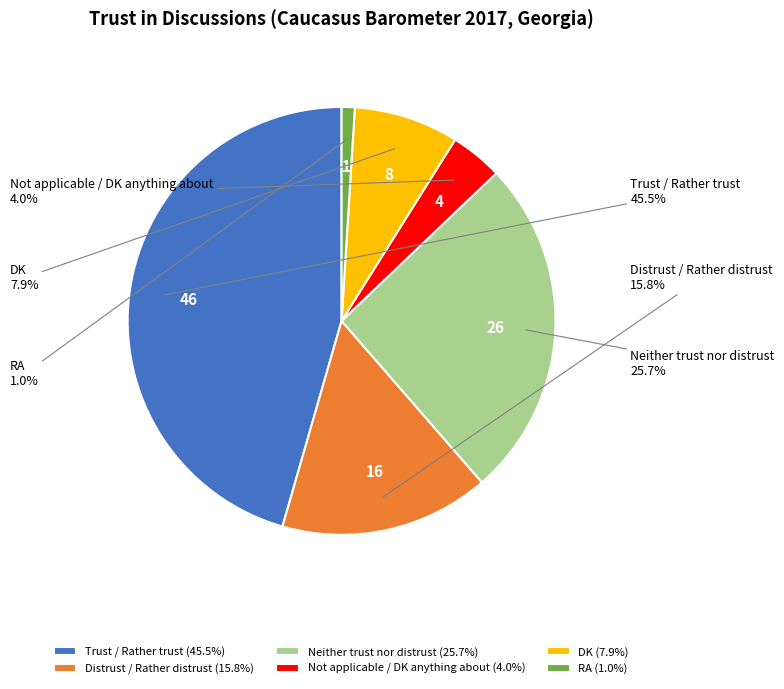

The RA slice represents 11% of the pie. True or false?

False